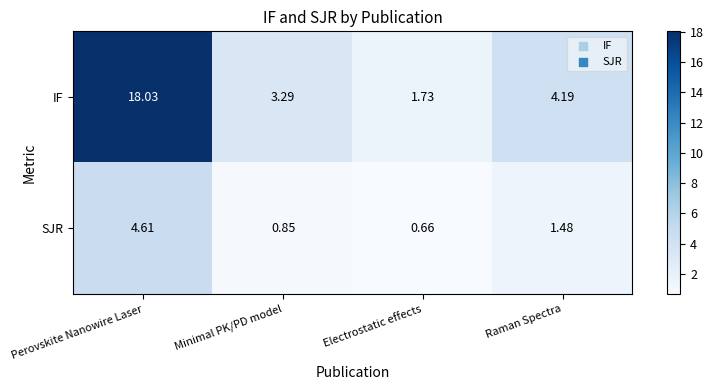

Which series changed the most between Minimal PK/PD model and Raman Spectra?

IF